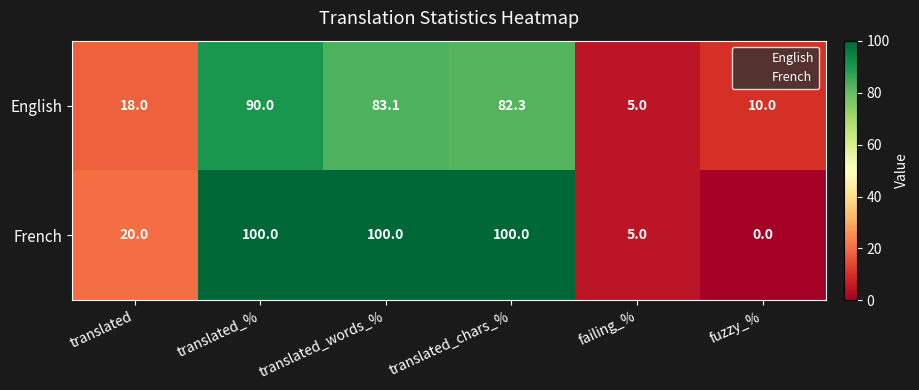

The French series shows 145.9 at translated_words_%. True or false?

False